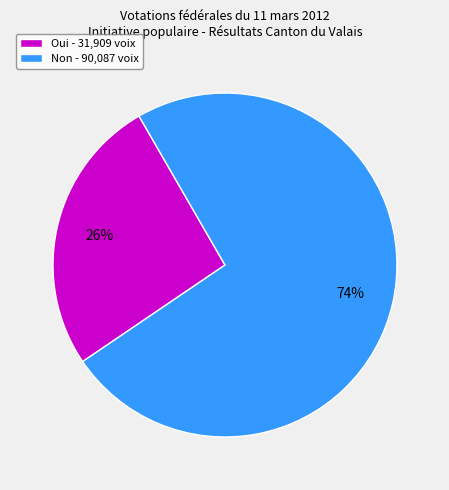

Combined, do Oui - 31,909 voix and Non - 90,087 voix account for over 50%?

Yes